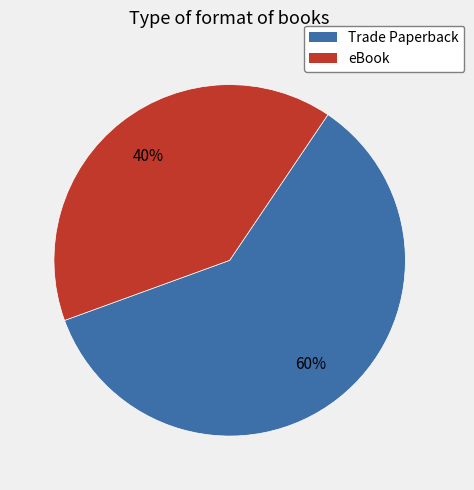

Combined, do eBook and Trade Paperback account for over 50%?

Yes